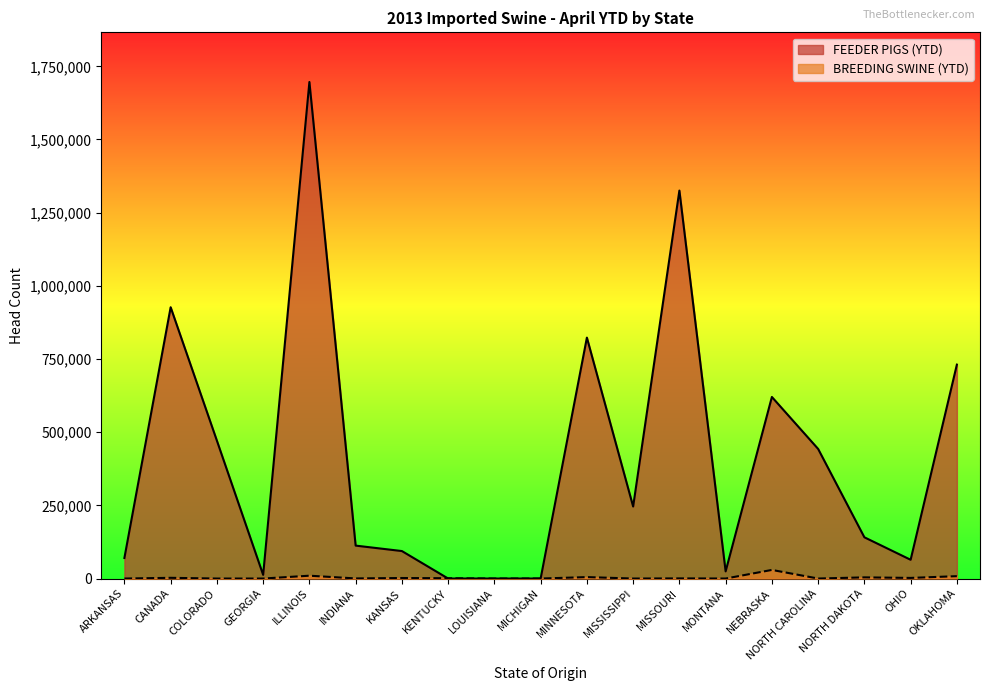

What is the label of the 8th point from the right?

MISSISSIPPI